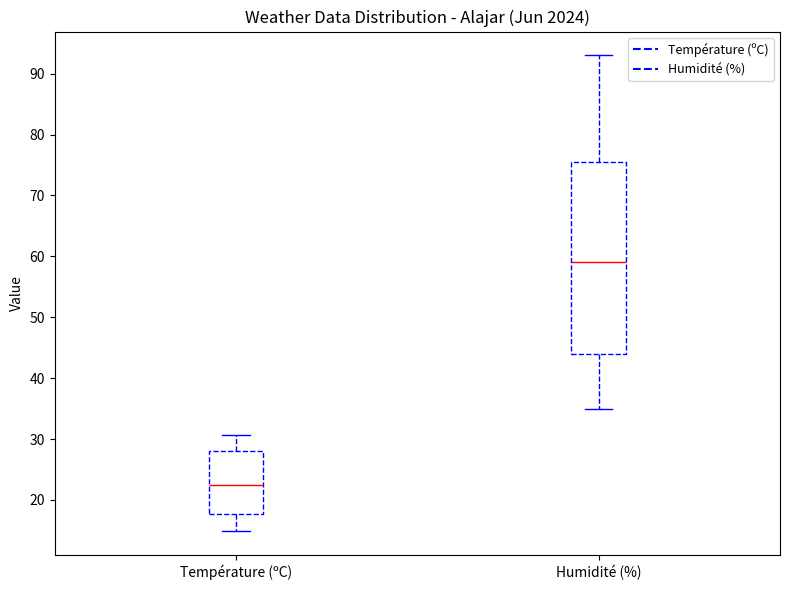

Which box's median line is the lowest?

Température (ºC)